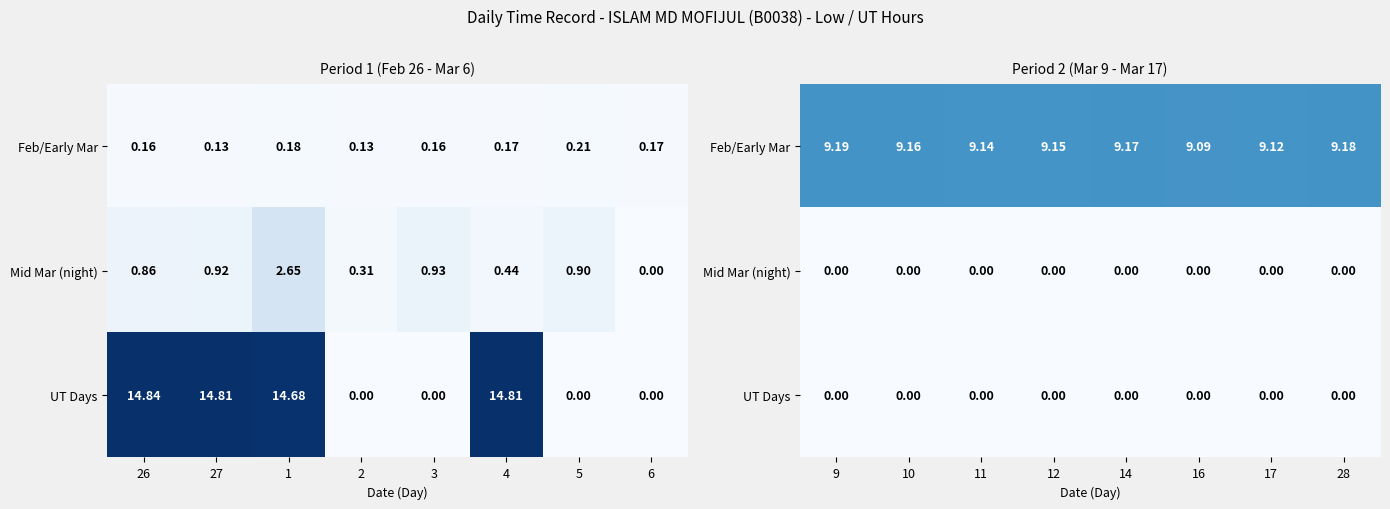

At how many categories does at least one series exceed 3?

8